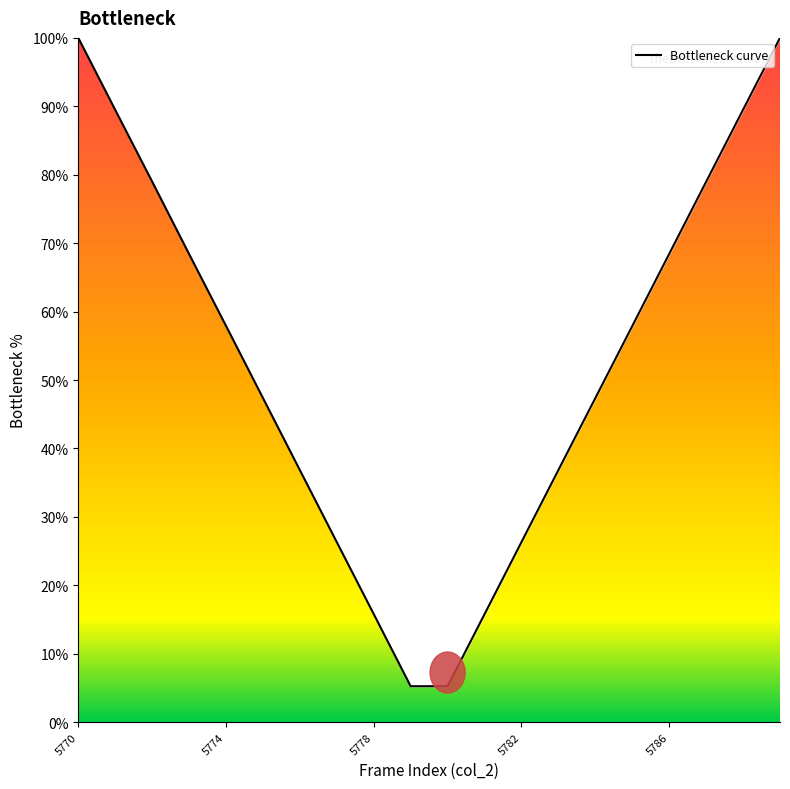

What is the difference between the maximum and minimum values?

94.8